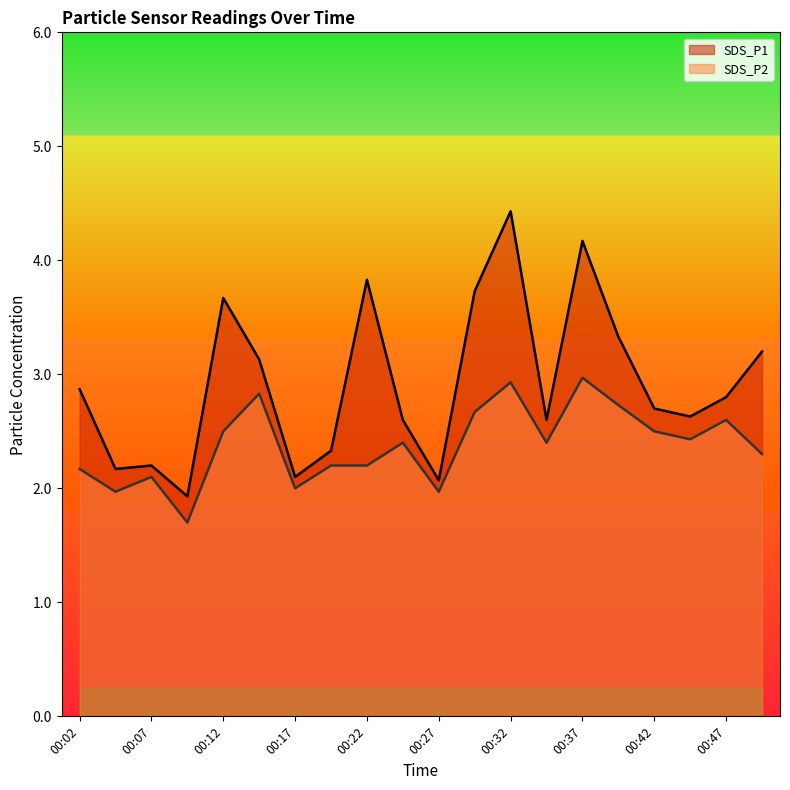

Which series has the largest total across all categories?

SDS_P1